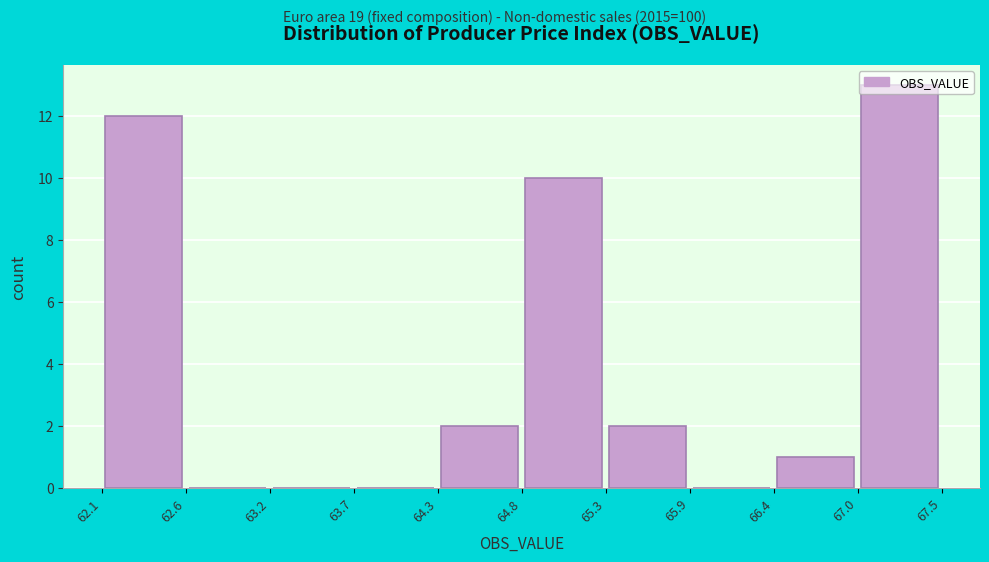

Reading left to right, transcribe this chart: for each bar, give the range it covers on the x-axis and its height. The values are not printed on the chart, so give them approximately, as read against the axis.

62.1 to 62.6: 12
62.6 to 63.2: 0
63.2 to 63.7: 0
63.7 to 64.3: 0
64.3 to 64.8: 2
64.8 to 65.3: 10
65.3 to 65.9: 2
65.9 to 66.4: 0
66.4 to 67.0: 1
67.0 to 67.5: 13